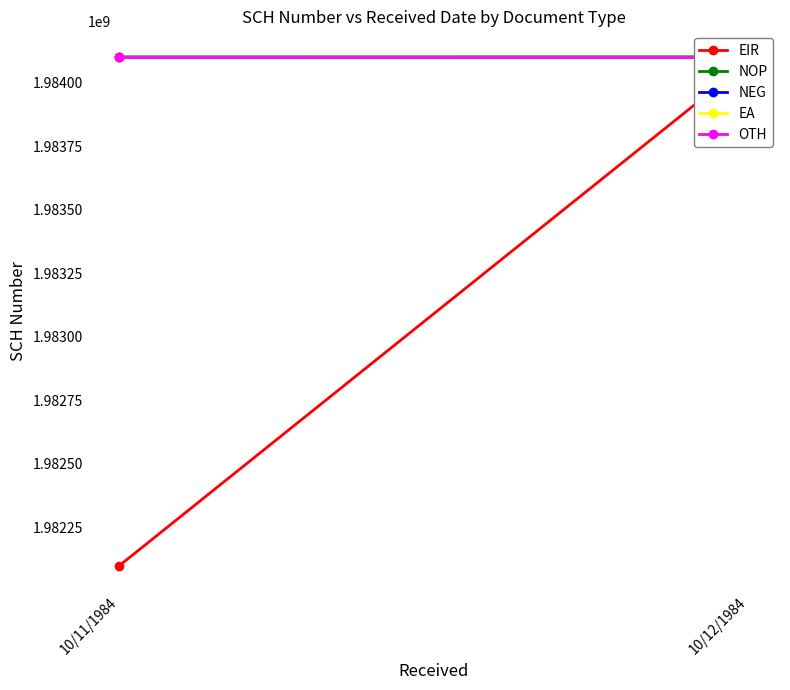

What position from the left is 10/12/1984?

2